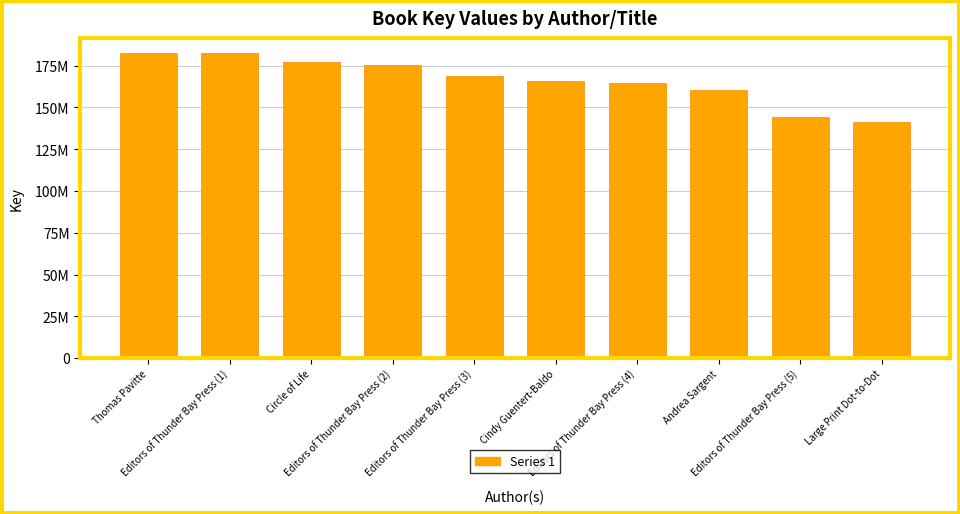

What is the label of the 8th bar from the right?

Circle of Life